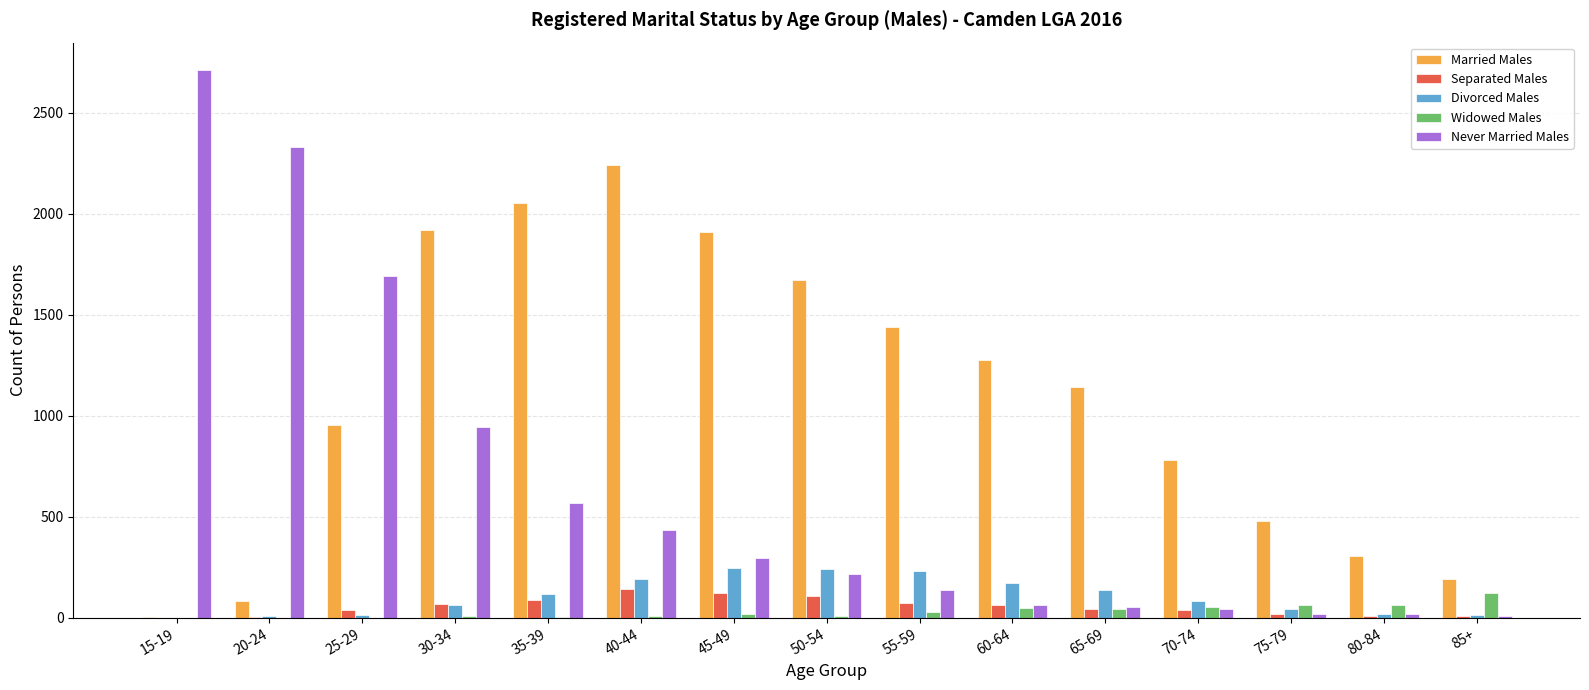

Which series has the largest total across all categories?

Married Males